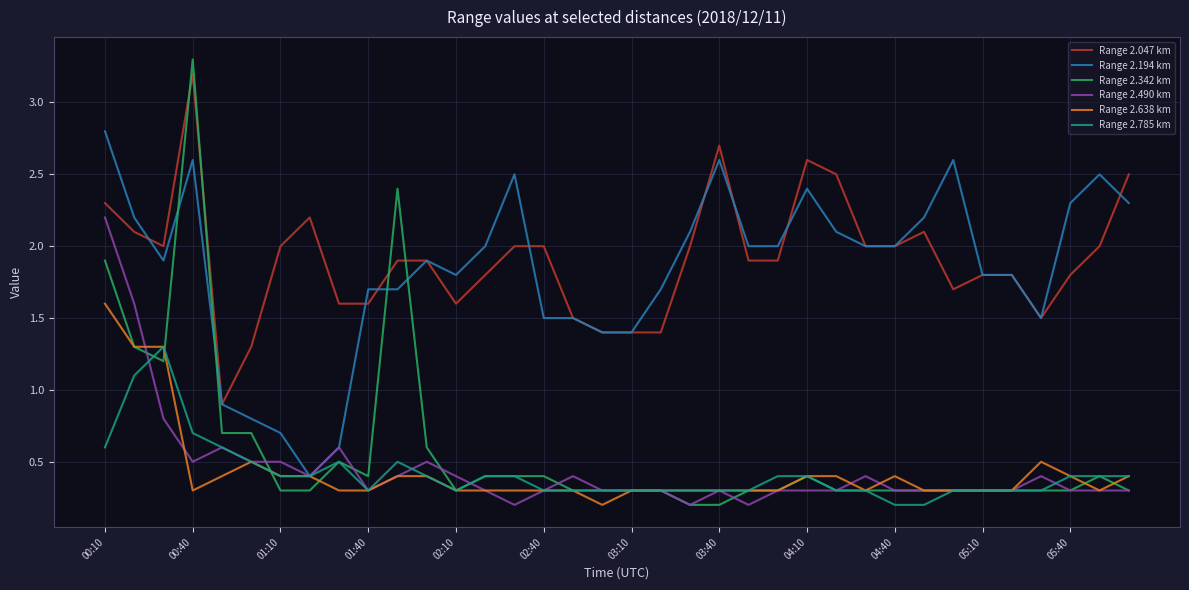

What is the maximum value for Range 2.194 km?

2.8